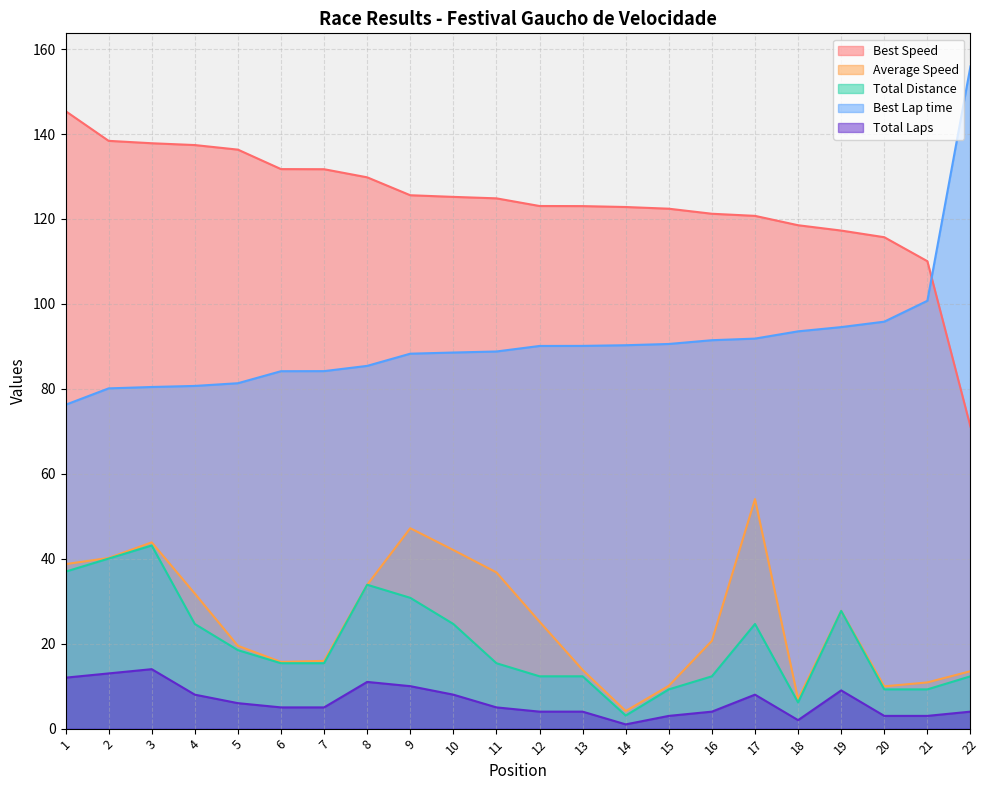

Reading left to right, transcribe all the data shown in this chart.

Total Laps: 1=37.0	2=40.0	3=43.1	4=24.6	5=18.5	6=15.4	7=15.4	8=33.9	9=30.8	10=24.6	11=15.4	12=12.3	13=12.3	14=3.1	15=9.2	16=12.3	17=24.6	18=6.2	19=27.7	20=9.2	21=9.2	22=12.3
Best Lap time: 1=76.3	2=80.1	3=80.4	4=80.7	5=81.3	6=84.2	7=84.2	8=85.4	9=88.3	10=88.6	11=88.8	12=90.1	13=90.1	14=90.3	15=90.6	16=91.5	17=91.8	18=93.5	19=94.5	20=95.8	21=100.7	22=155.9
Best Speed: 1=145.4	2=138.4	3=137.8	4=137.4	5=136.3	6=131.7	7=131.7	8=129.8	9=125.6	10=125.2	11=124.9	12=123.1	13=123.0	14=122.8	15=122.4	16=121.2	17=120.7	18=118.5	19=117.3	20=115.7	21=110.1	22=71.1
Average Speed: 1=38.7	2=40.2	3=43.9	4=31.8	5=19.5	6=15.7	7=16.0	8=33.9	9=47.2	10=42.1	11=36.8	12=25.2	13=13.8	14=4.1	15=10.1	16=20.7	17=54.0	18=7.0	19=27.7	20=10.0	21=10.9	22=13.5
Total Distance: 1=12.0	2=13.0	3=14.0	4=8.0	5=6.0	6=5.0	7=5.0	8=11.0	9=10.0	10=8.0	11=5.0	12=4.0	13=4.0	14=1.0	15=3.0	16=4.0	17=8.0	18=2.0	19=9.0	20=3.0	21=3.0	22=4.0